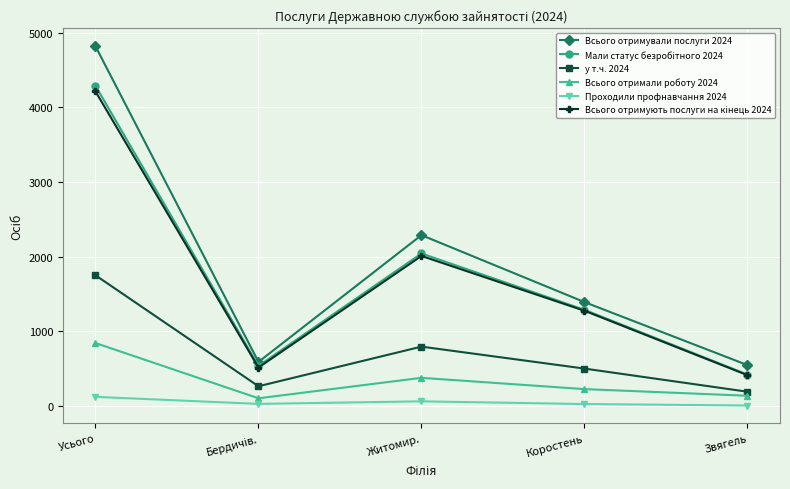

What is the smallest value displayed?

6